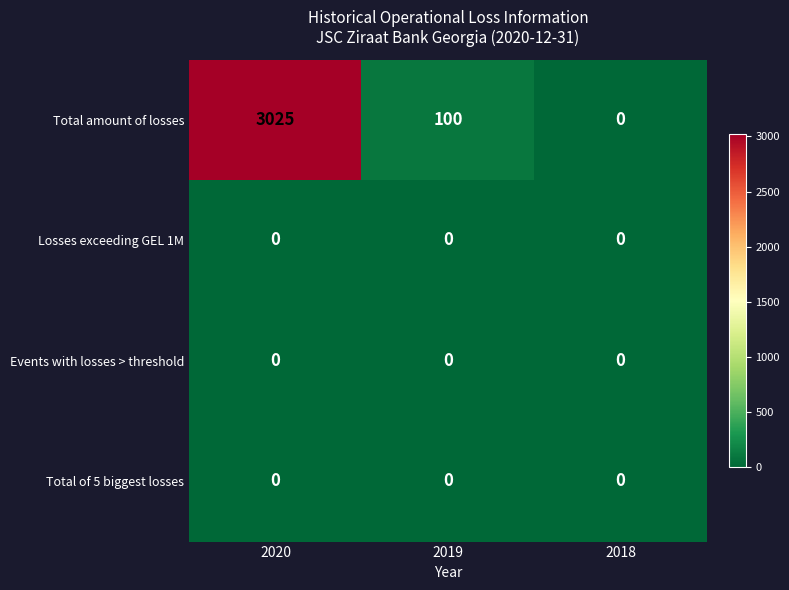

At how many categories does at least one series exceed 1604?

1